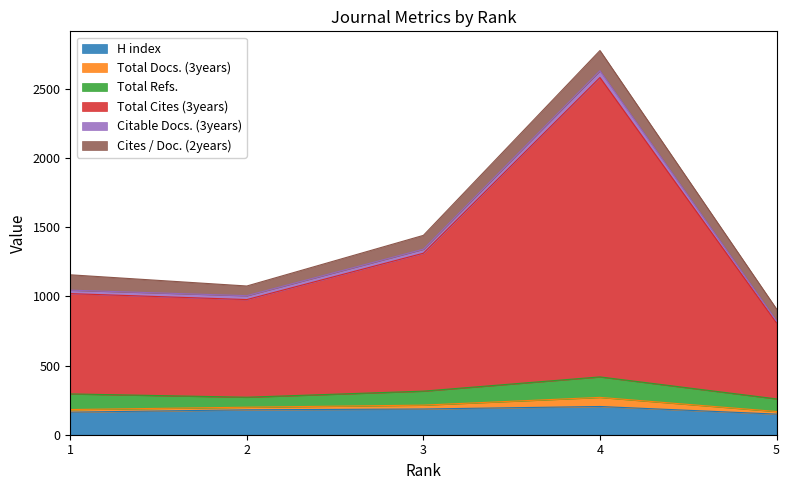

What is the lowest value of the H index series?

149